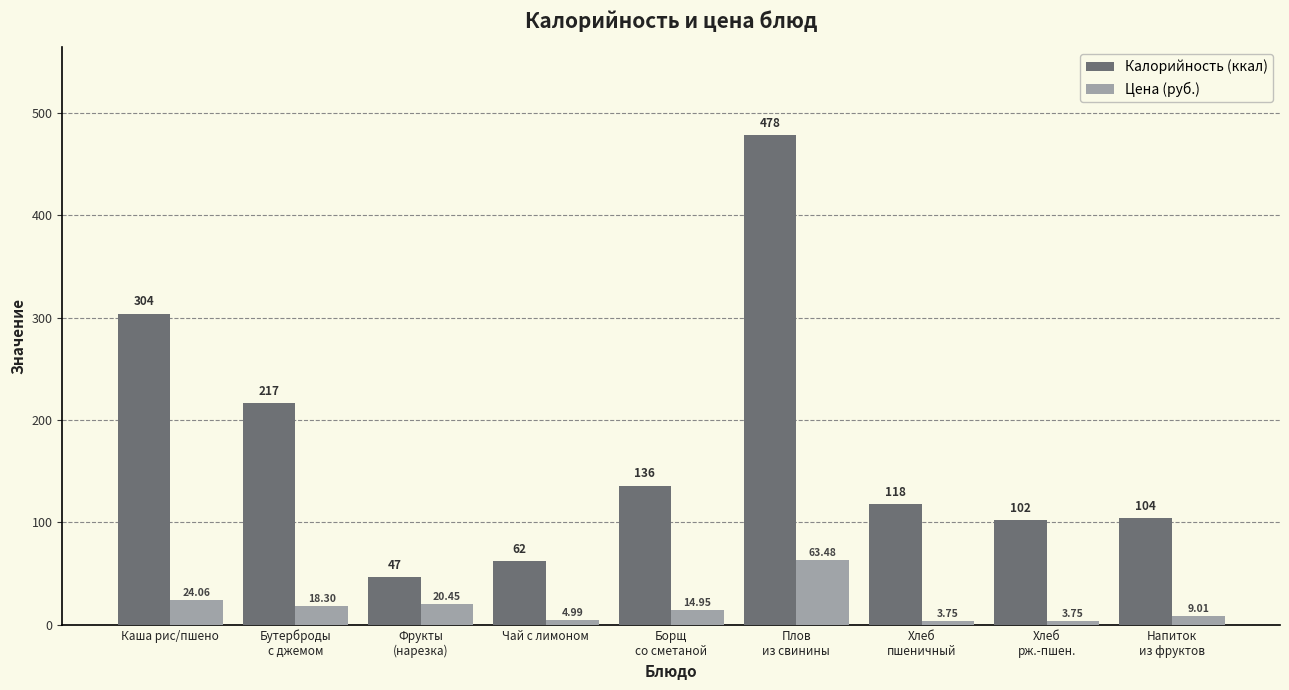

What are all the series names shown in the legend?

Калорийность (ккал), Цена (руб.)